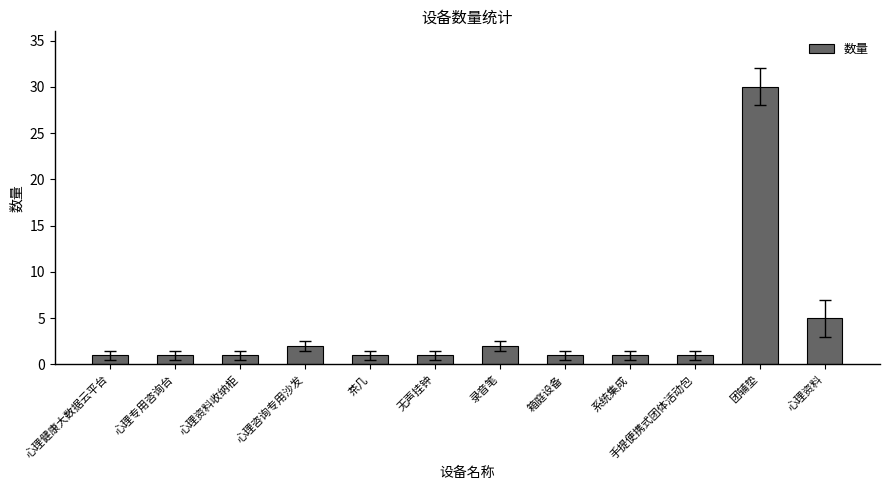

Does the chart contain any negative values?

No